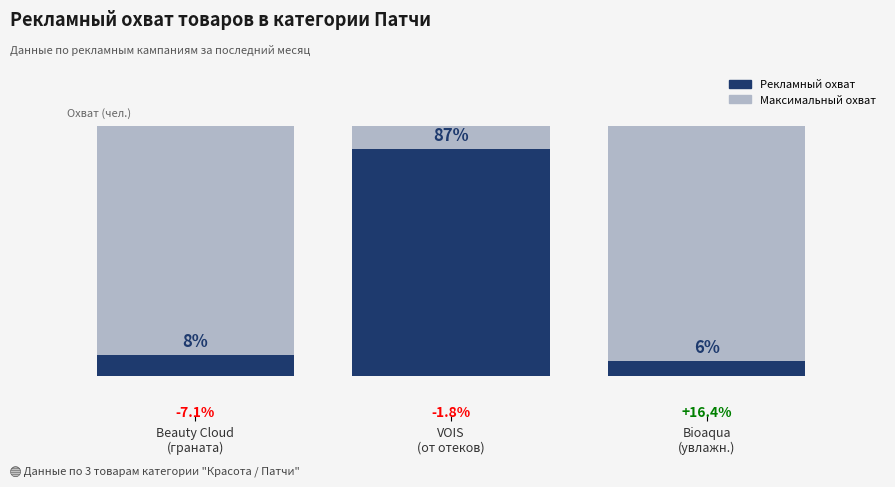

Is it true that the value at VOIS
(от отеков) is 324452?

True